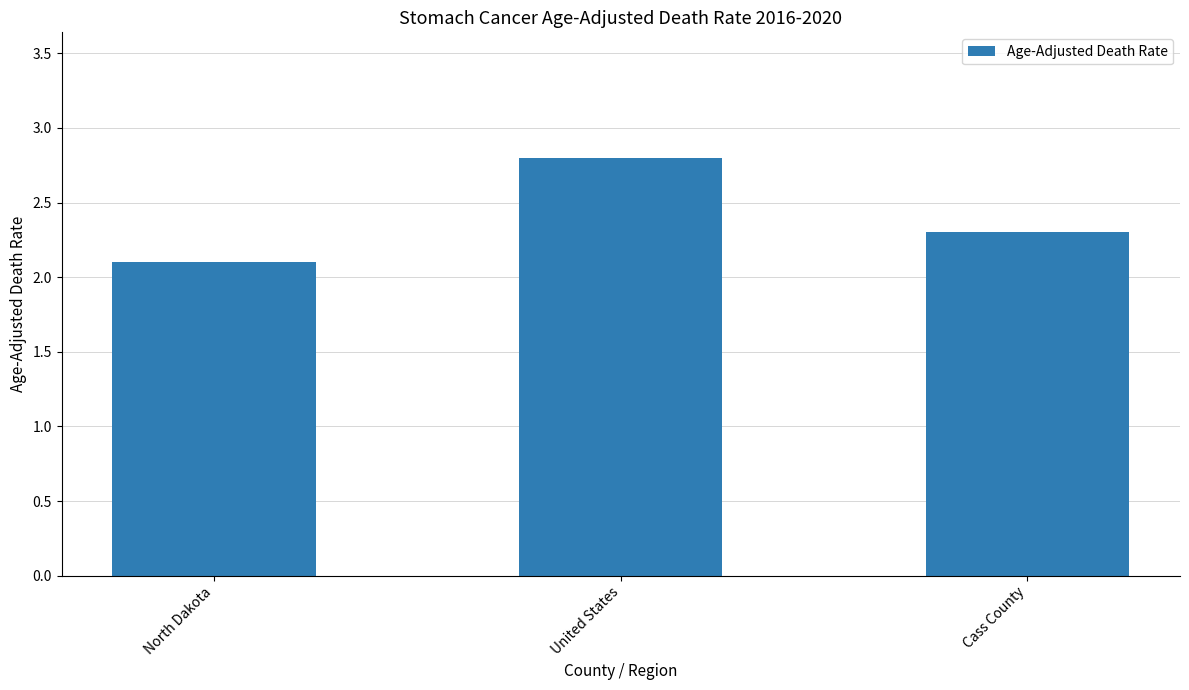

What is the greatest value displayed?

2.8